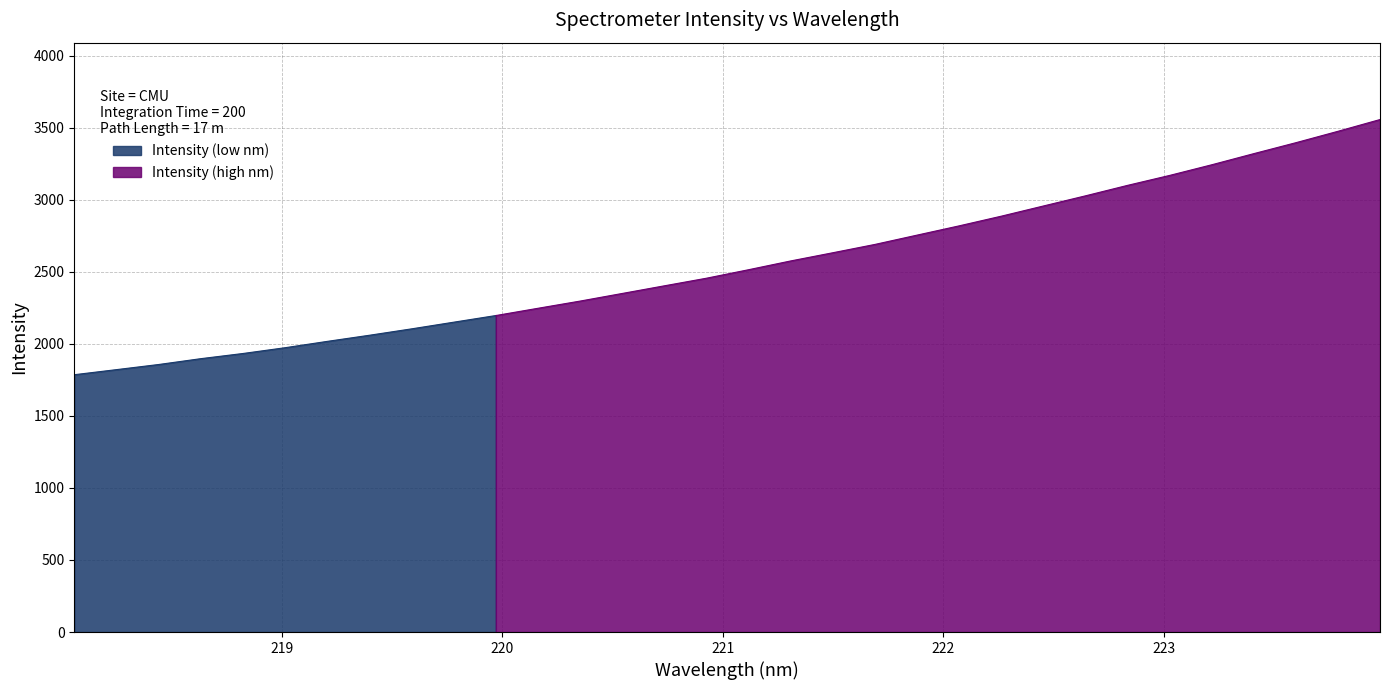

At which label is the value closest to 2670?

221.6902